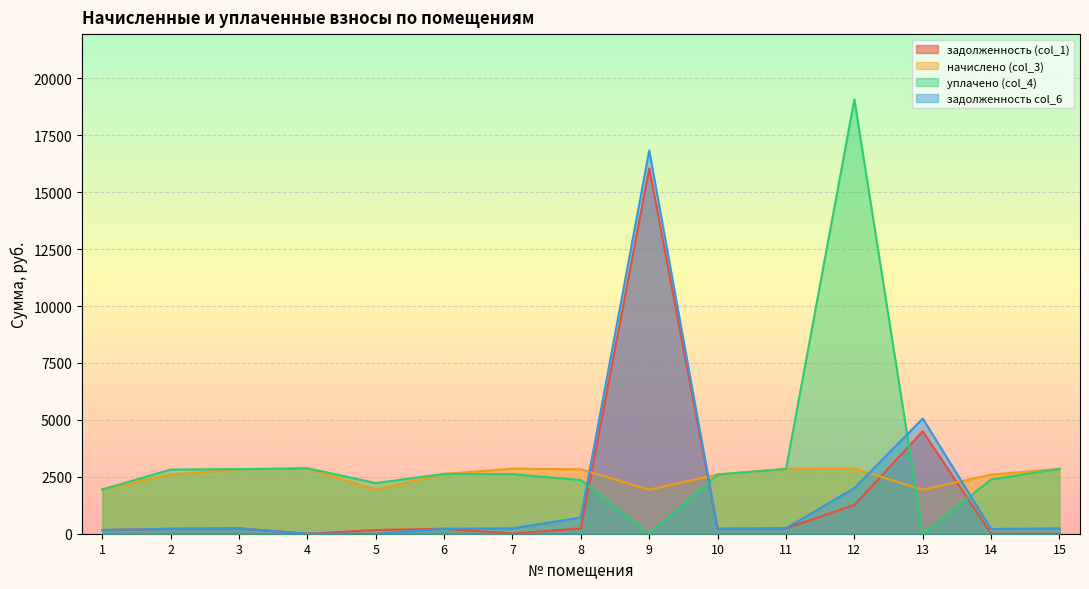

How many interior local valleys does the задолженность (col_1) series have?

3